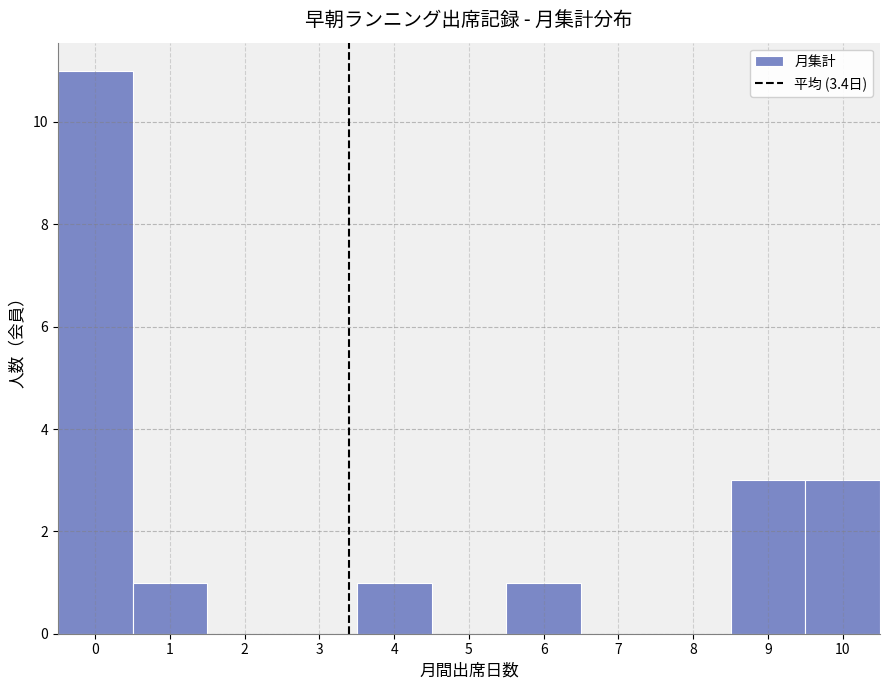

Which range on the x-axis has the tallest bar?

-0.5 to 0.5